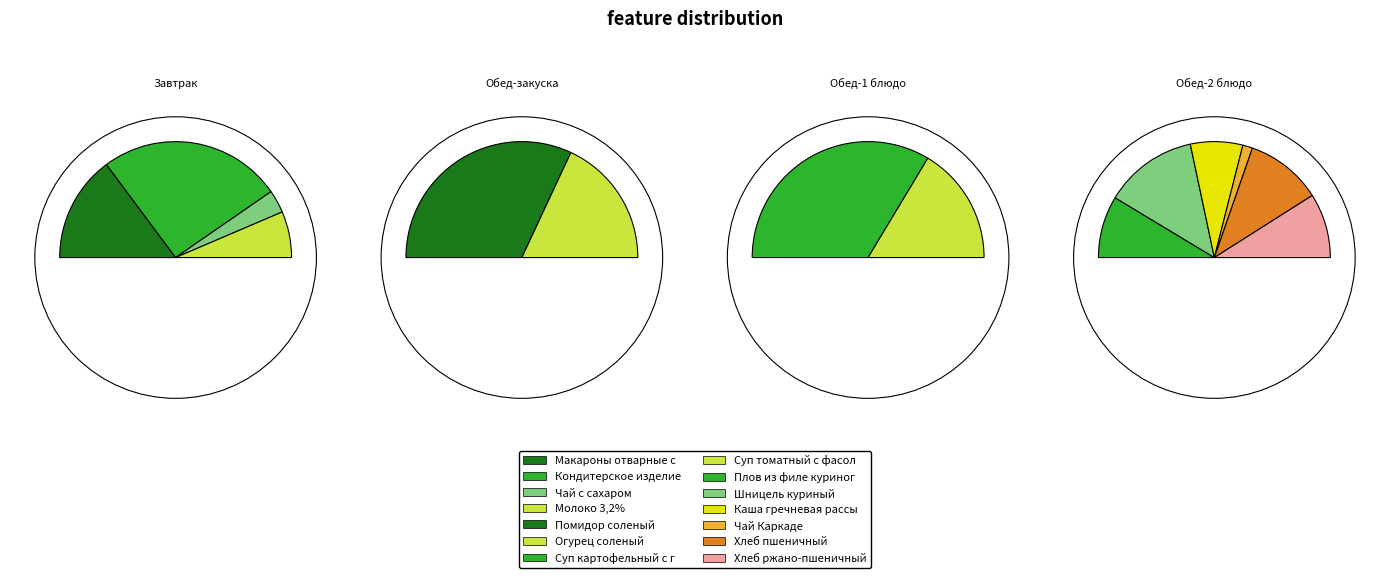

Is there a majority slice in this chart?

No